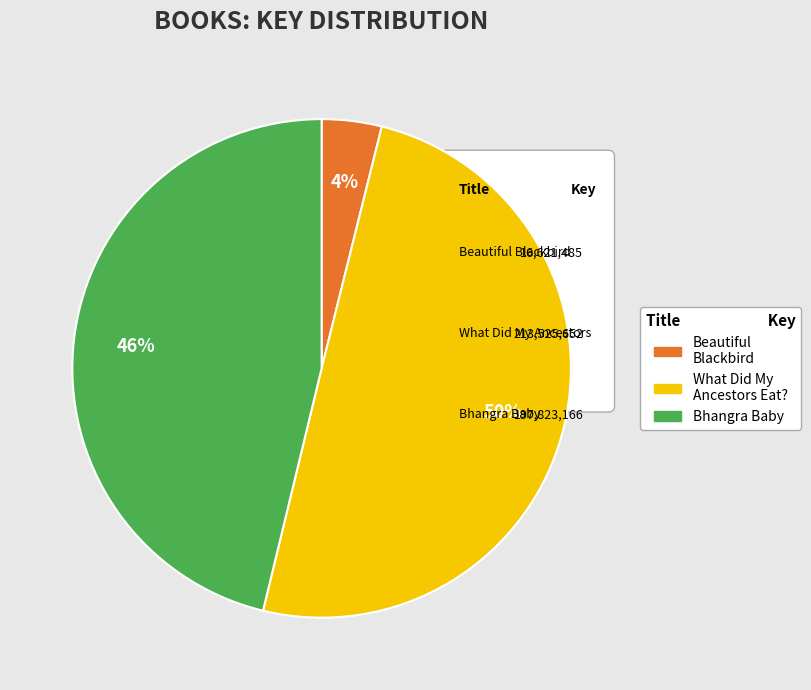

Is the sum of What Did My Ancestors Eat? and Beautiful Blackbird greater than half?

Yes